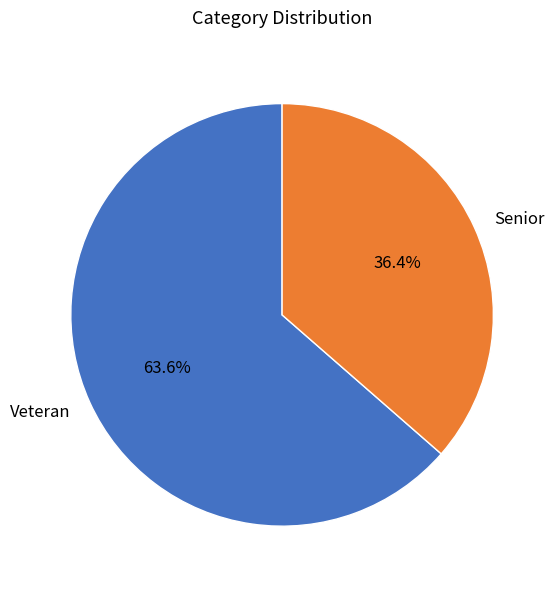

Which category has the biggest portion of the pie?

Veteran